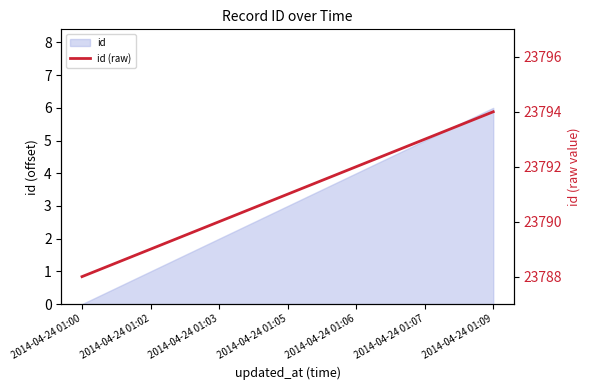

Reading left to right, extract all data points from this chart.

23788	23789	23790	23791	23792	23793	23794